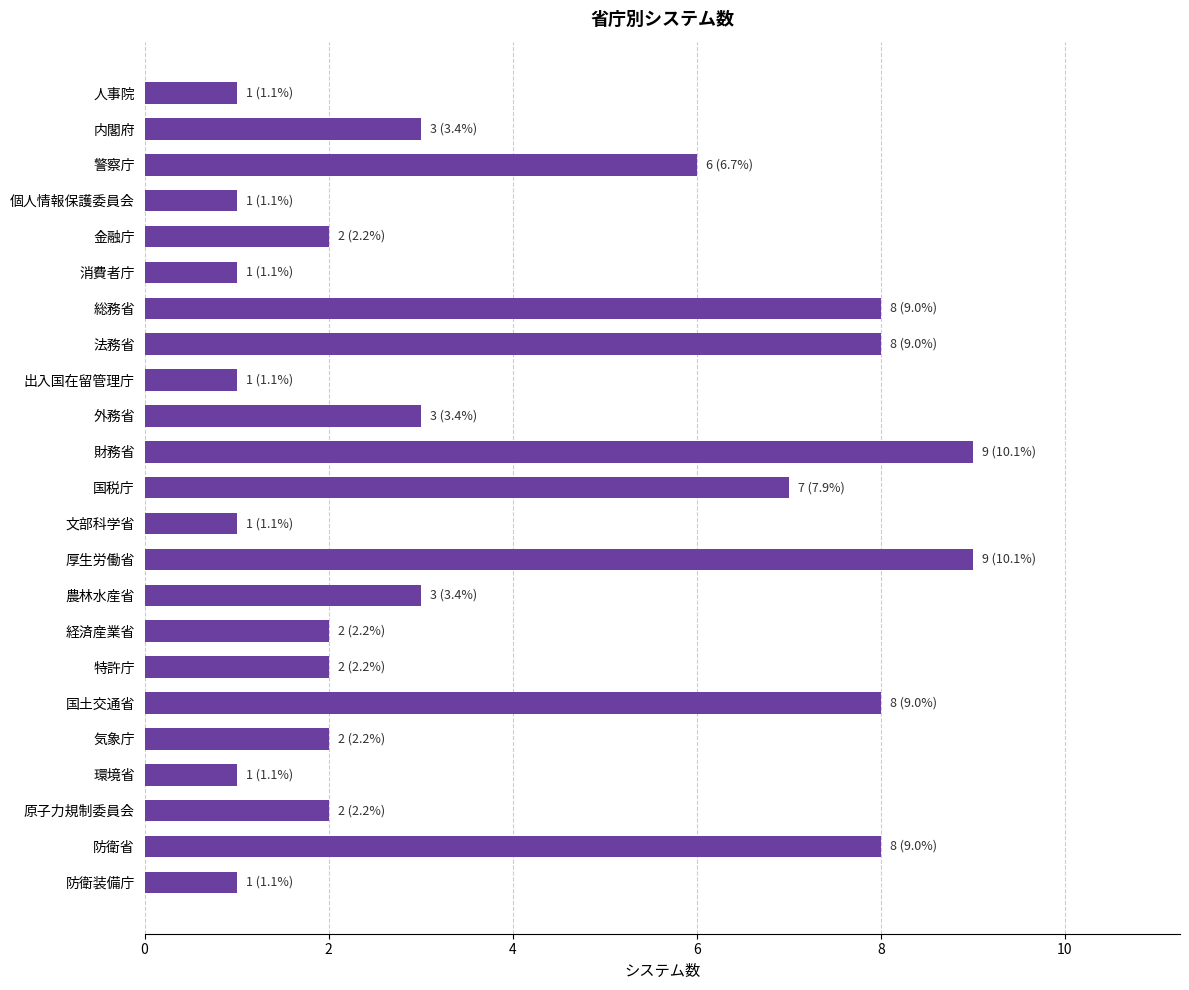

True or false: the data shows 9 at 財務省.

True